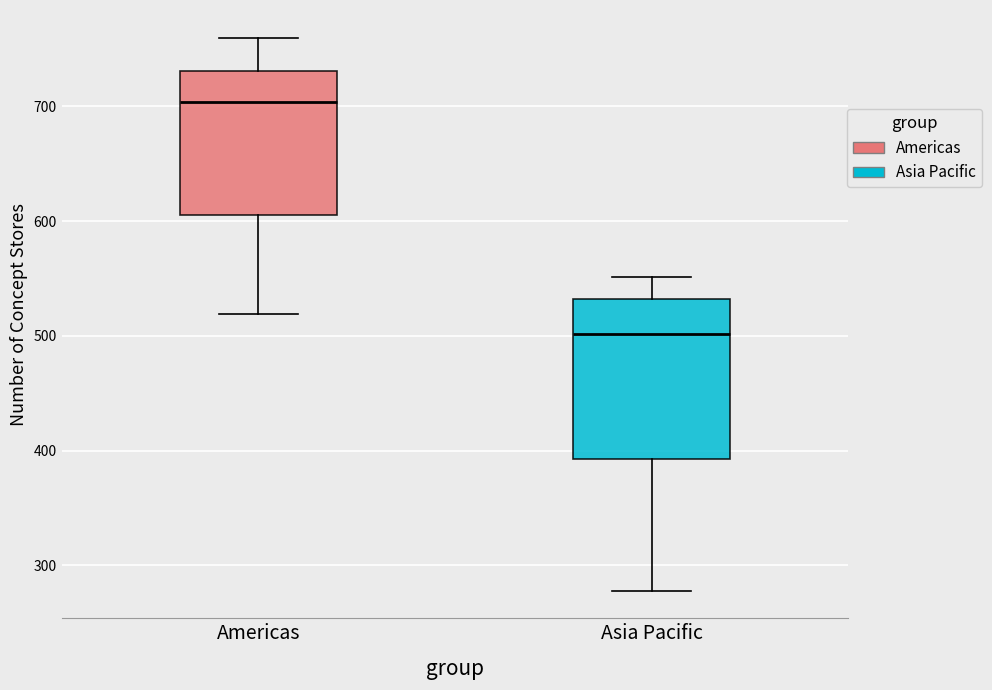

Reading left to right, transcribe this box plot: for each box, give where its median line is, the range the box spans, and where its two whiskers end, as read against the y-axis. The values are not printed on the chart, so give them approximately, as read against the axis.

Americas: median 700, box 610 to 730, whiskers 520 to 760
Asia Pacific: median 500, box 390 to 530, whiskers 280 to 550